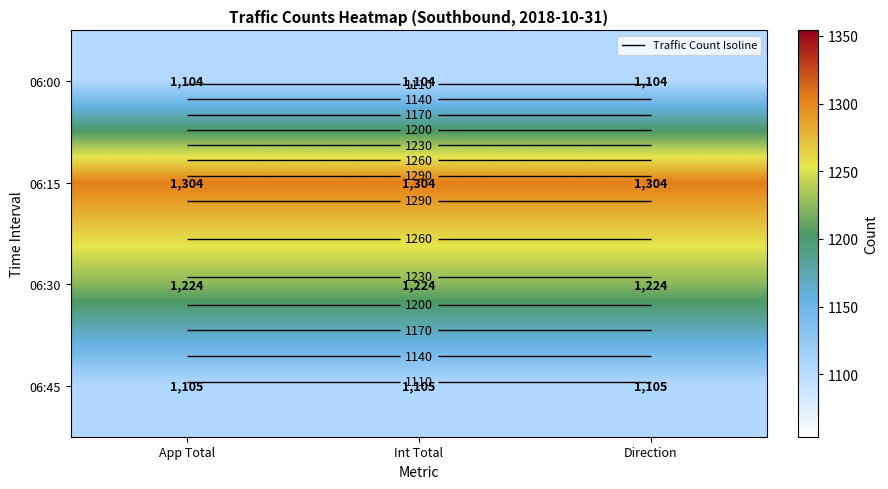

At how many categories does at least one series exceed 1213?

3